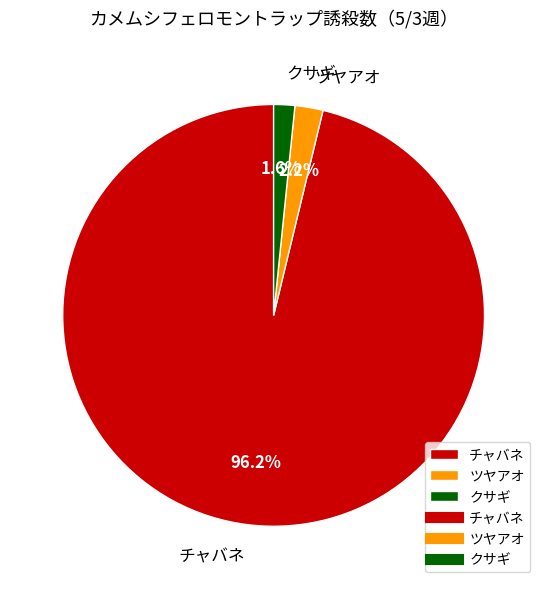

Which slice is the smallest?

クサギ